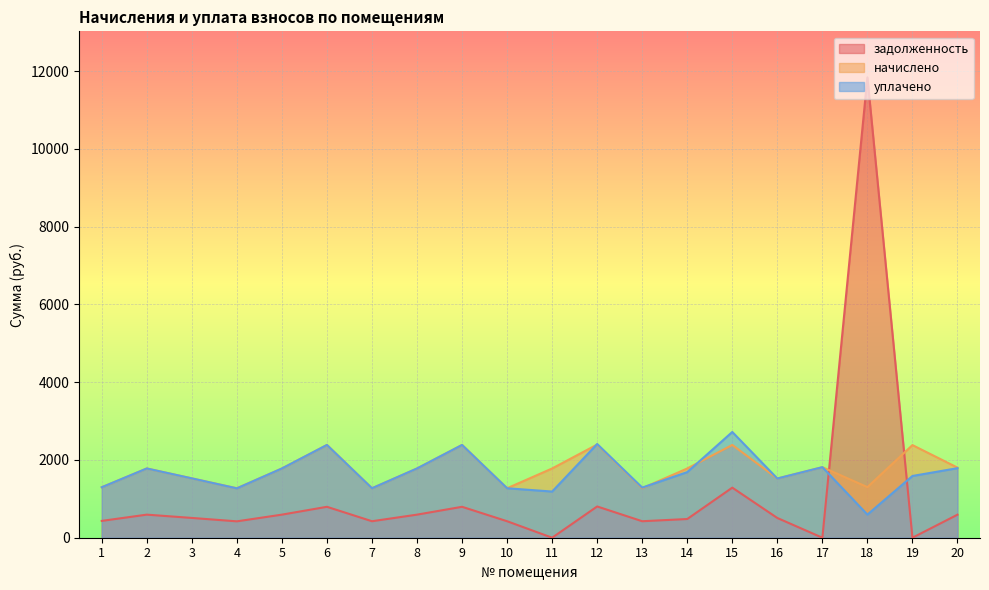

How many distinct data groups are displayed?

3